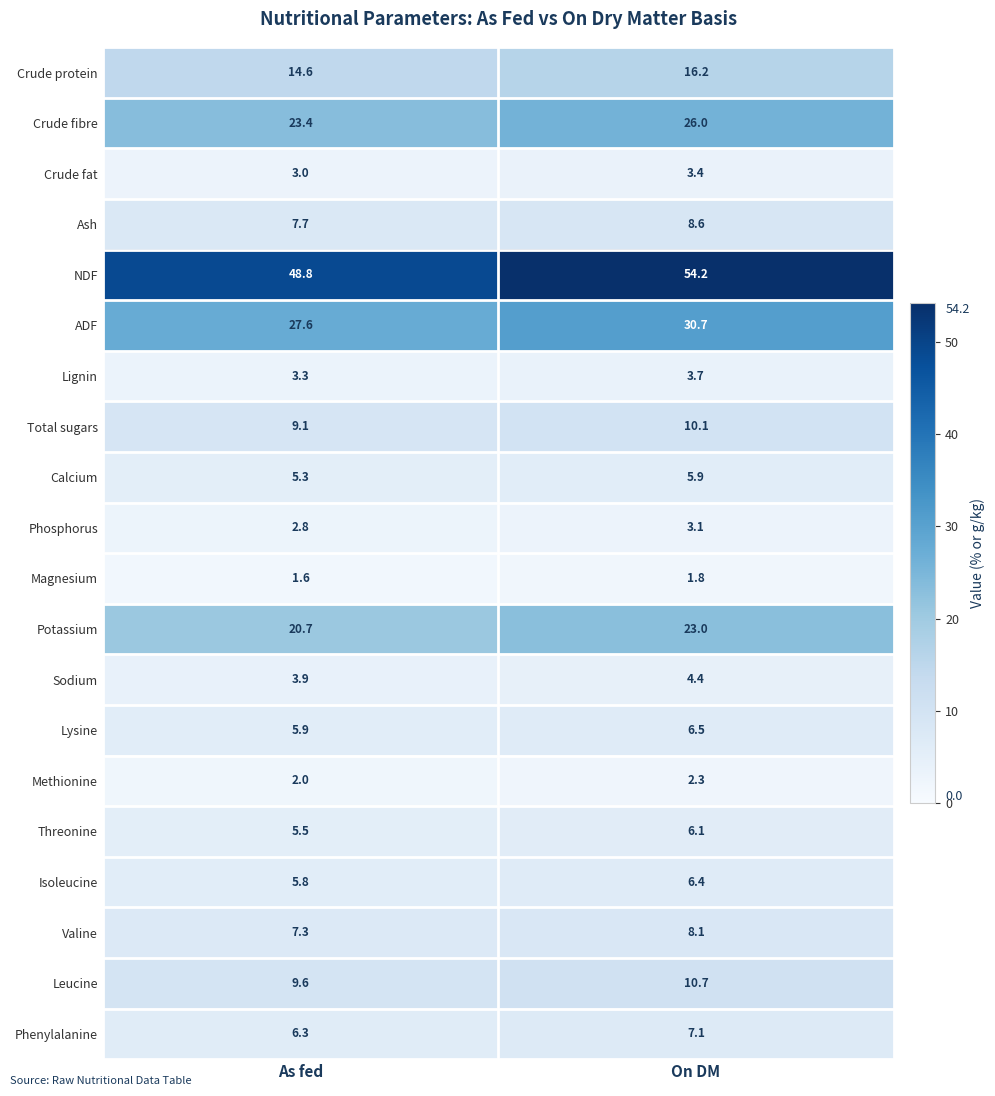

Which series has the largest total across all categories?

NDF